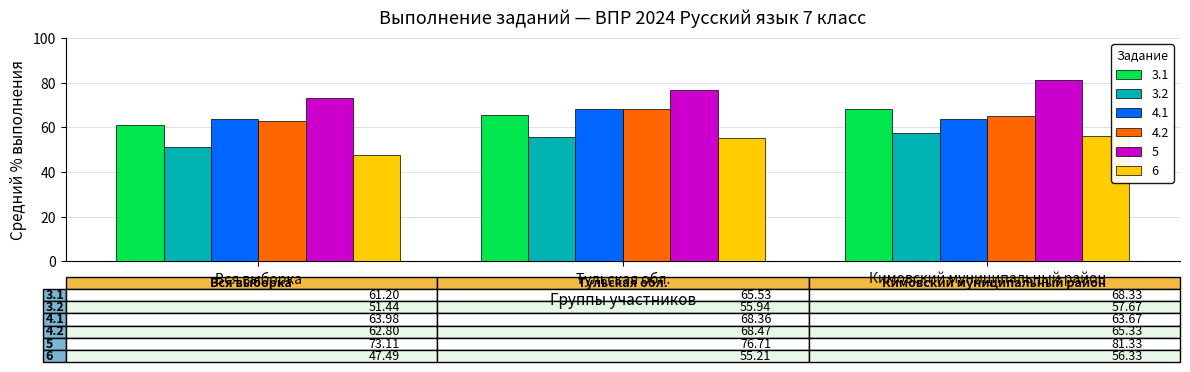

What is the label of the 1st bar from the left?

Вся выборка